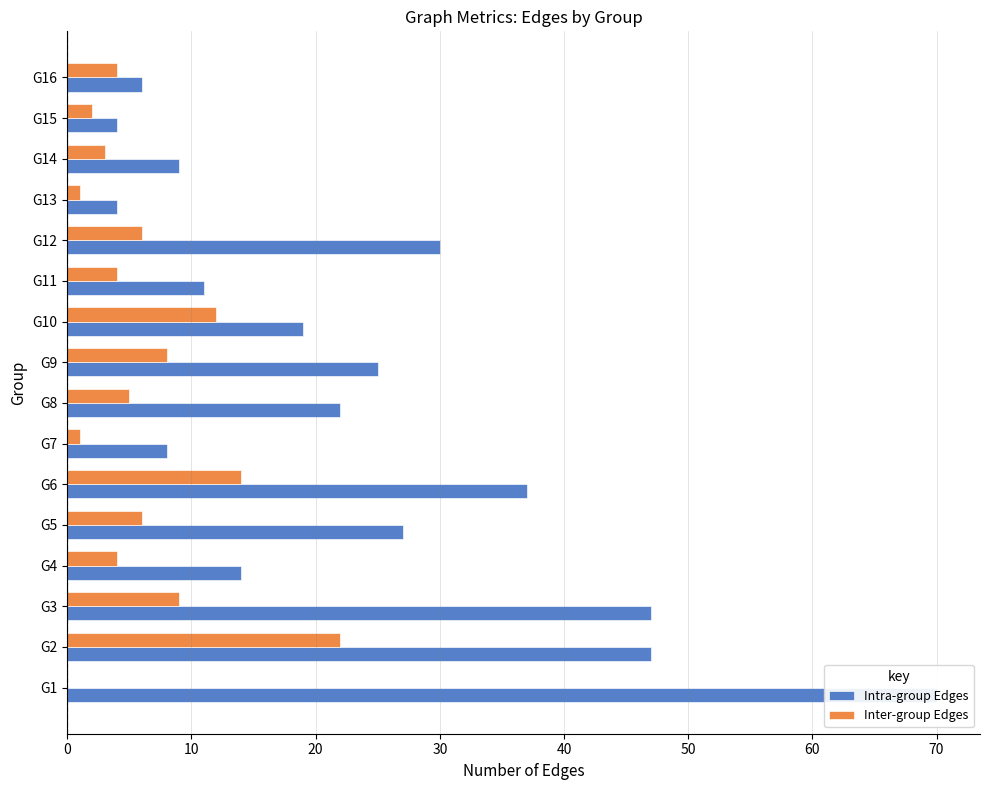

What is the lowest value of the Intra-group Edges series?

4